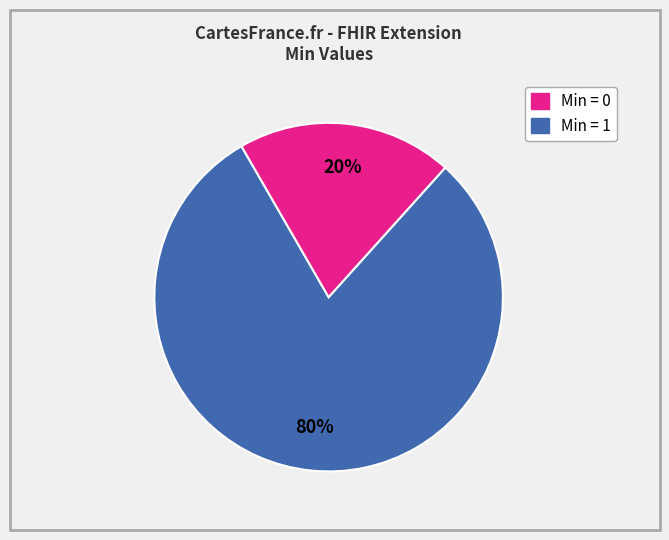

Count the number of slices in the pie.

2